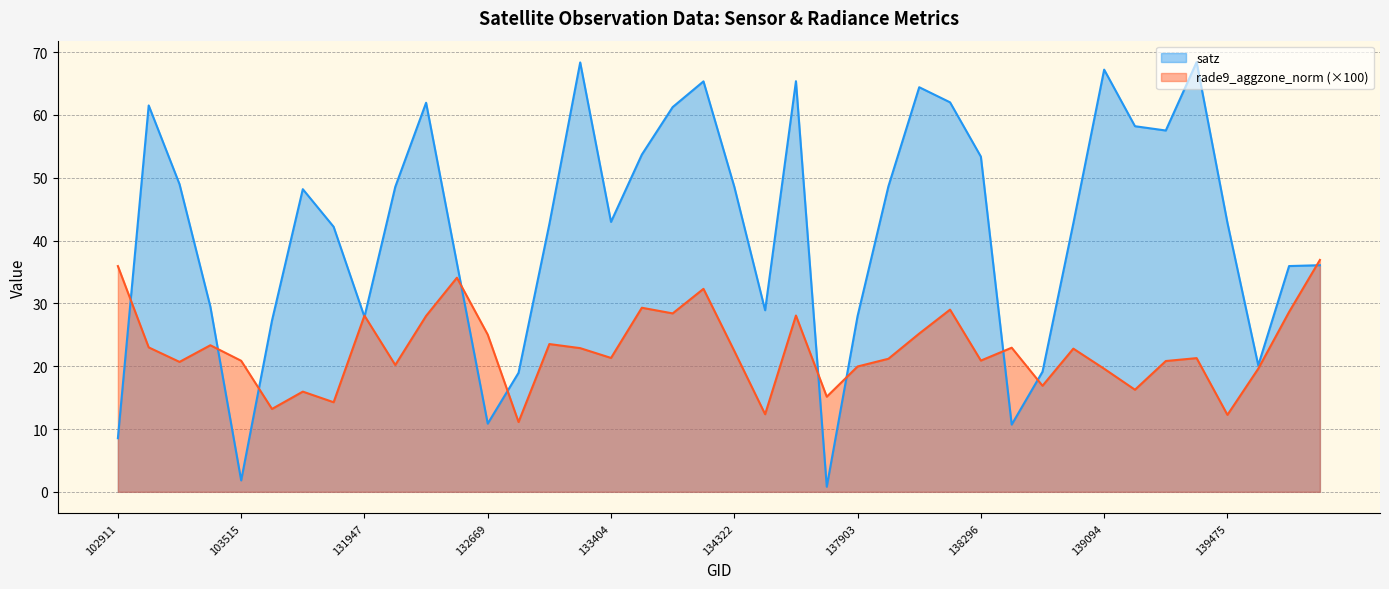

At how many categories does at least one series exceed 21?

35